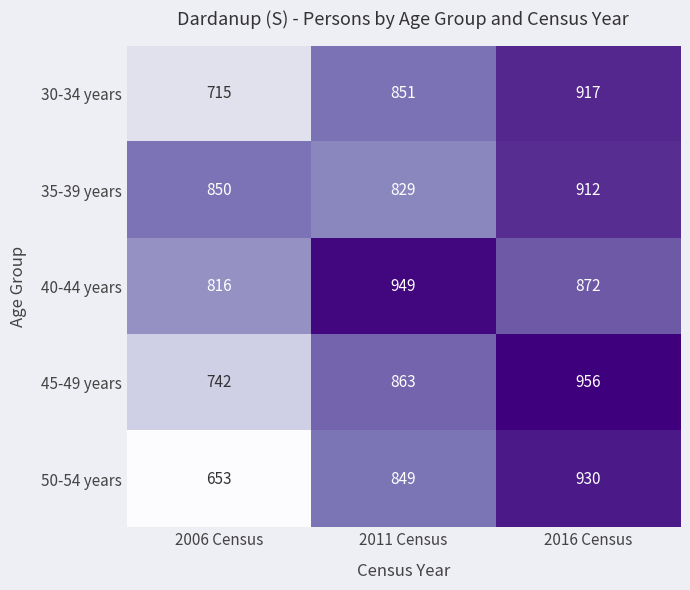

Read the 30-34 years value at 2006 Census.

715